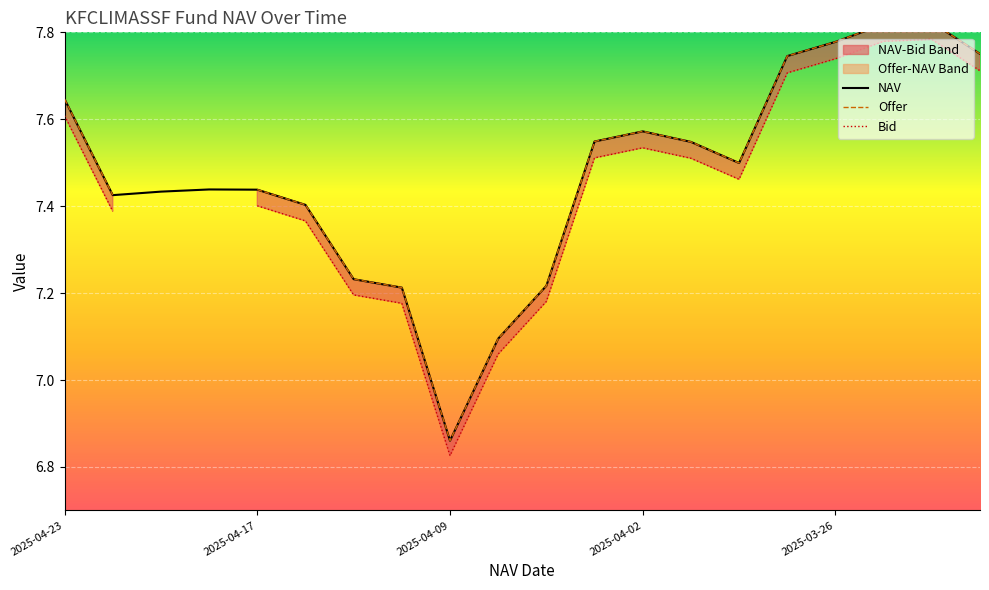

What is the difference between the Bid values at 2025-04-23 and 2025-04-10?

0.4